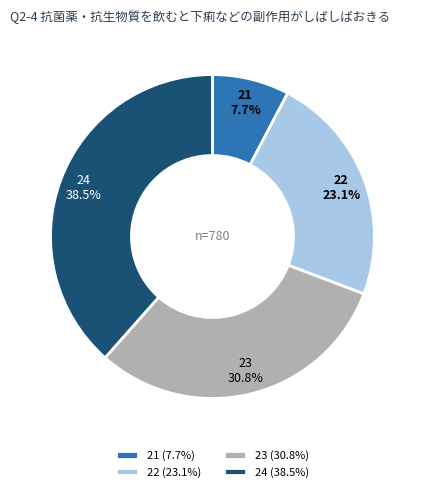

Do 21 and 22 together represent more than half of the pie?

No